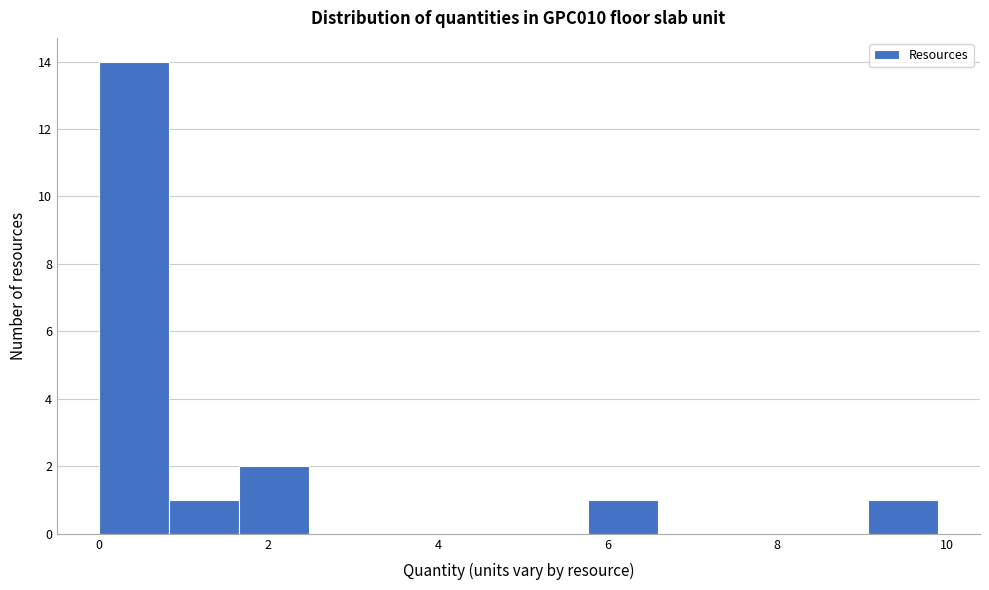

How tall is the bar that spans 0.0 to 0.8 on the x-axis? Neither the bar edges nor the heights are printed on the chart, so give them approximately, as read against the axes.

14